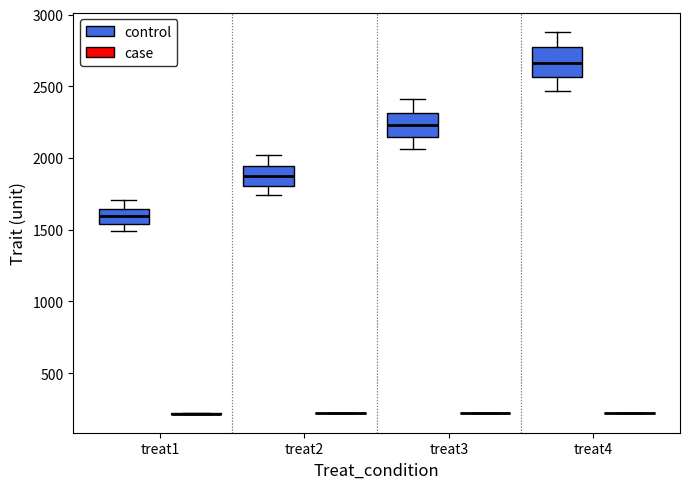

Reading left to right, read every box against the y-axis: the position of its median line, the range the box covers, and the ends of its whiskers. The values are not printed on the chart, so give them approximately, as read against the axis.

treat1 (control): median 1600, box 1550 to 1650, whiskers 1500 to 1700
treat1 (case): box collapsed to a line at 200, whiskers 200 to 200
treat2 (control): median 1850, box 1800 to 1950, whiskers 1750 to 2000
treat2 (case): box collapsed to a line at 200, whiskers 200 to 200
treat3 (control): median 2250, box 2150 to 2300, whiskers 2050 to 2400
treat3 (case): box collapsed to a line at 200, whiskers 200 to 200
treat4 (control): median 2650, box 2550 to 2750, whiskers 2450 to 2900
treat4 (case): box collapsed to a line at 200, whiskers 200 to 200